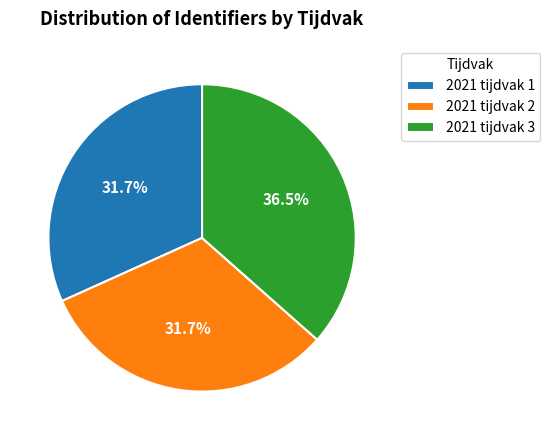

Which category has the biggest portion of the pie?

2021 tijdvak 3